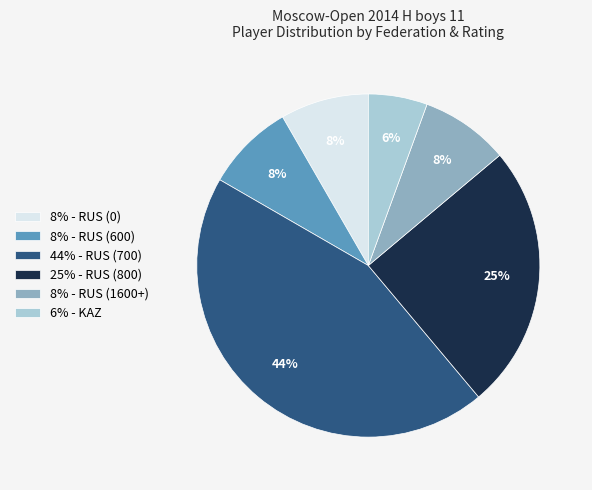

Combined, do 8% - RUS (1600+) and 25% - RUS (800) account for over 50%?

No